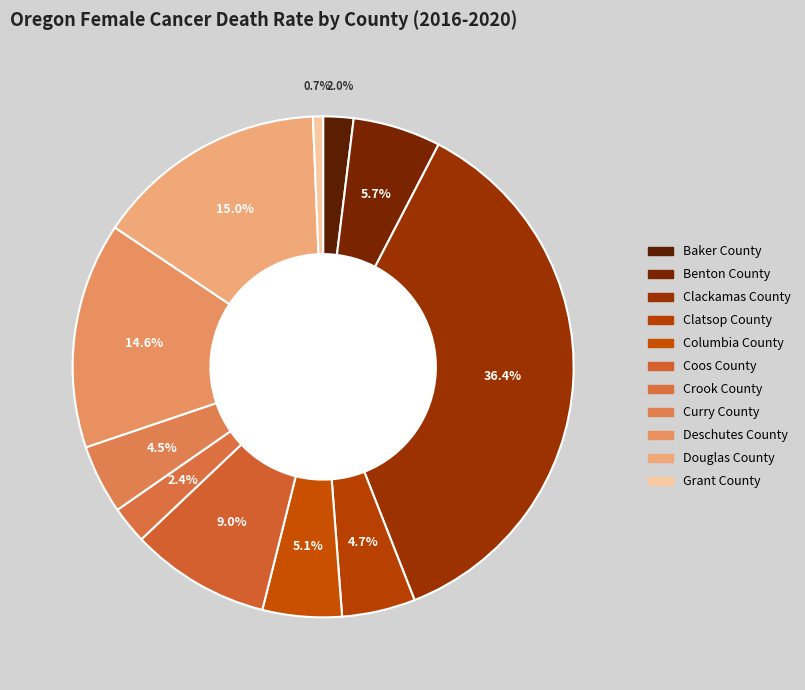

To the nearest percent, what percentage of the pie is Clackamas County?

36%